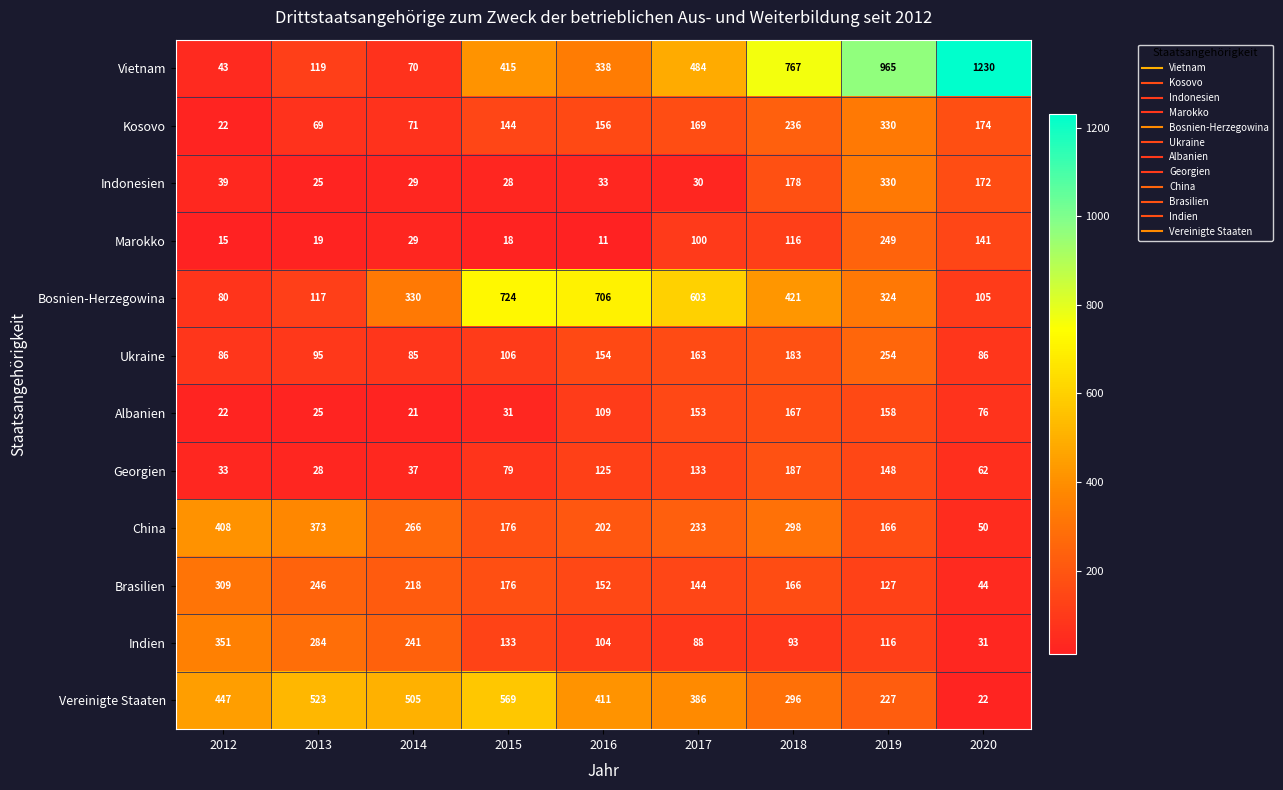

Is it true that Marokko equals 249 at 2019?

True